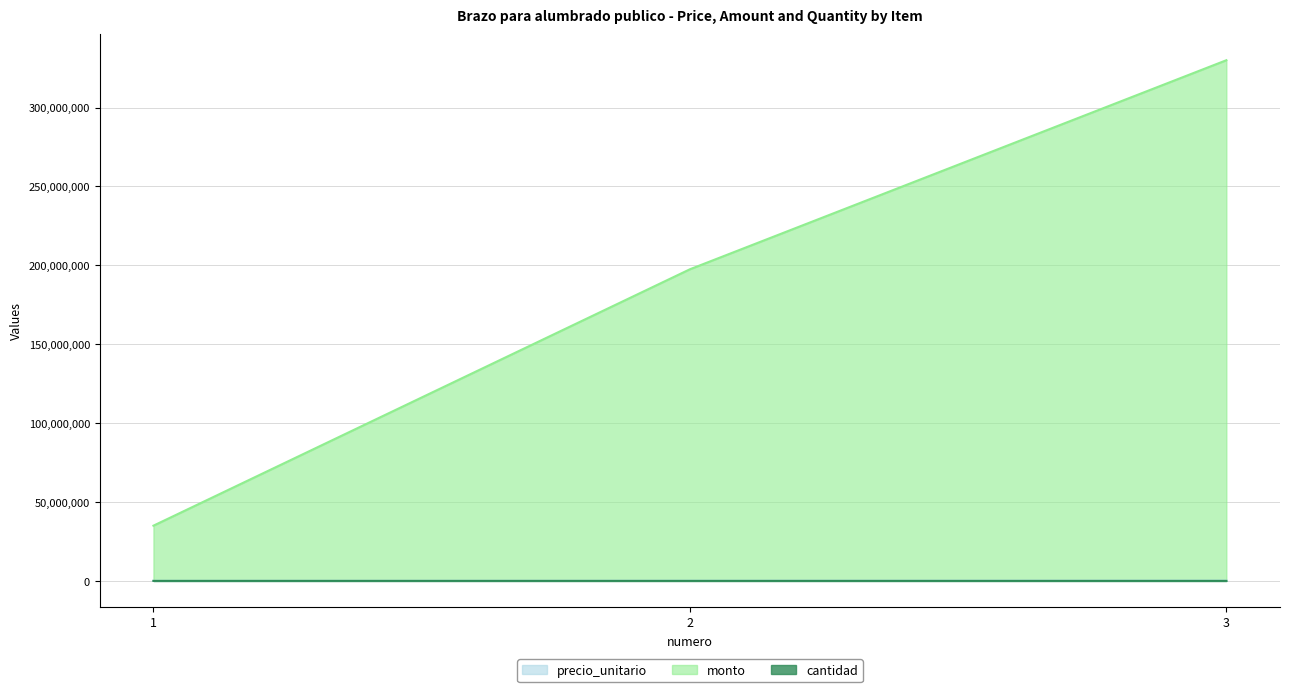

What is the smallest value displayed?

1000